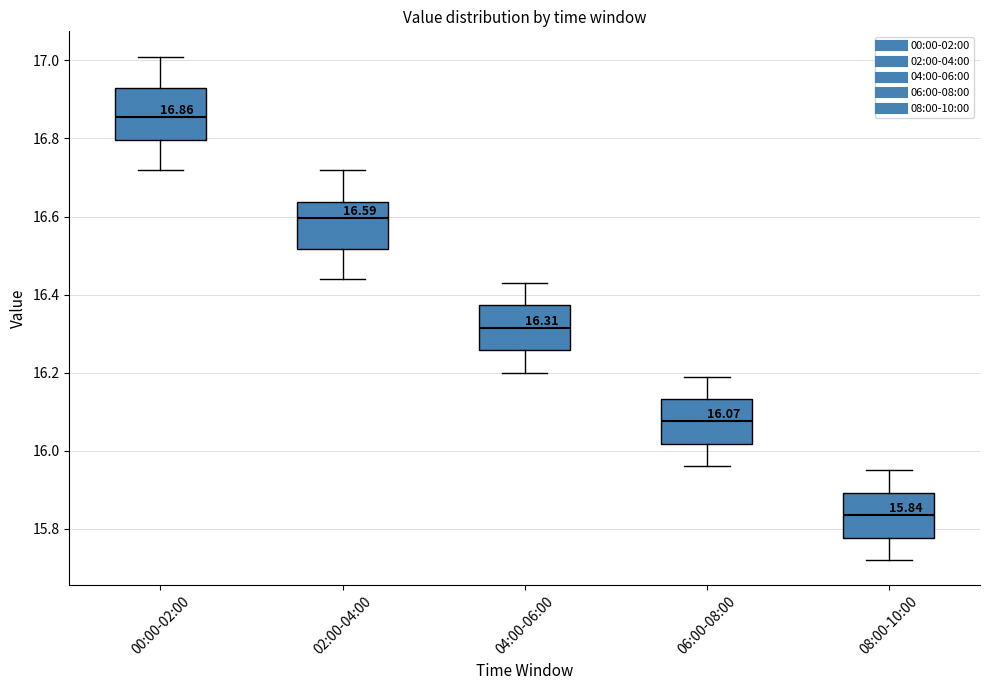

Which box has the lowest median line?

08:00-10:00